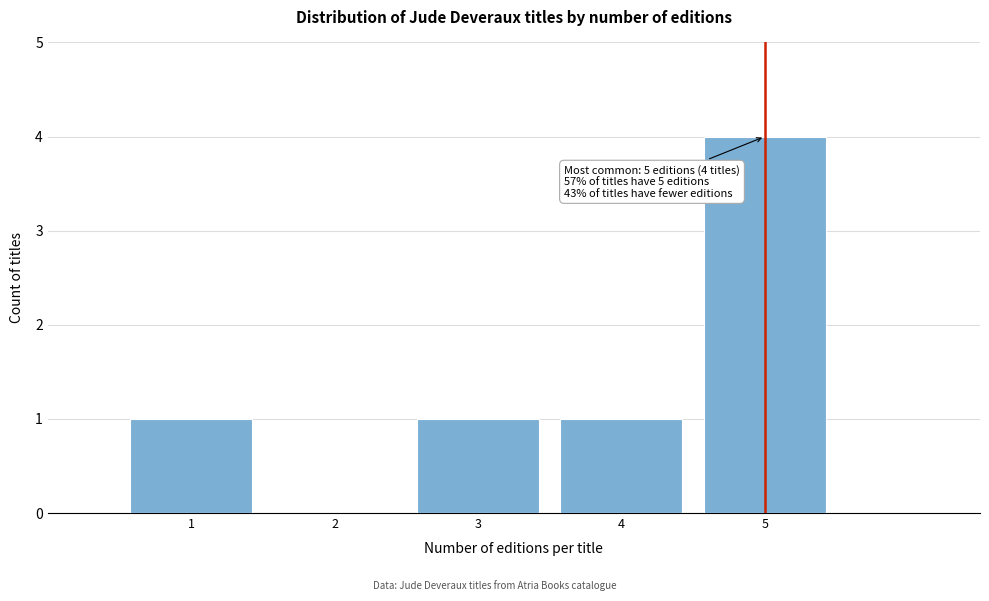

Which range on the x-axis has the tallest bar?

4.5 to 5.5